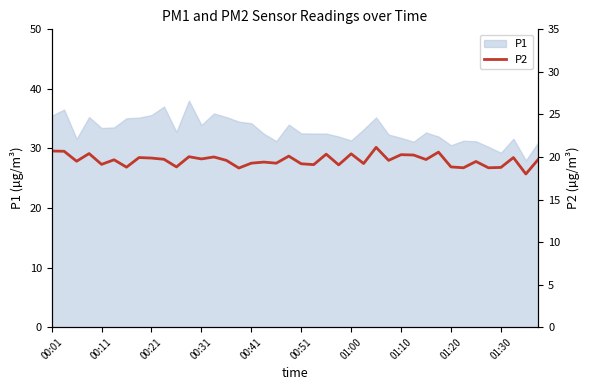

What is the highest value of the P1 series?

38.0